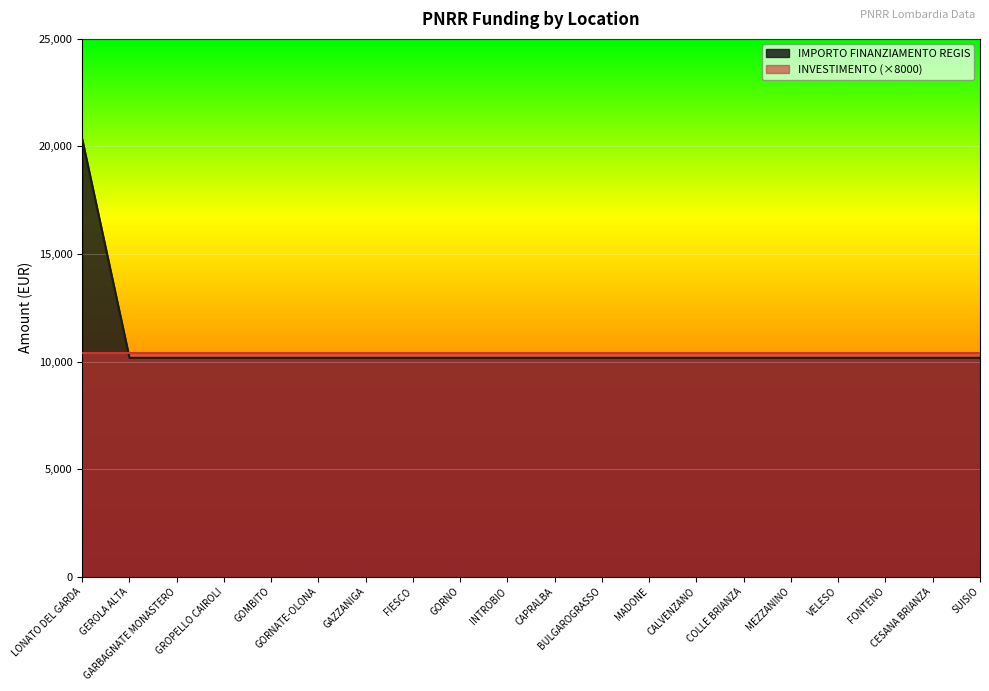

True or false: the data shows 10172 at COLLE BRIANZA.

True